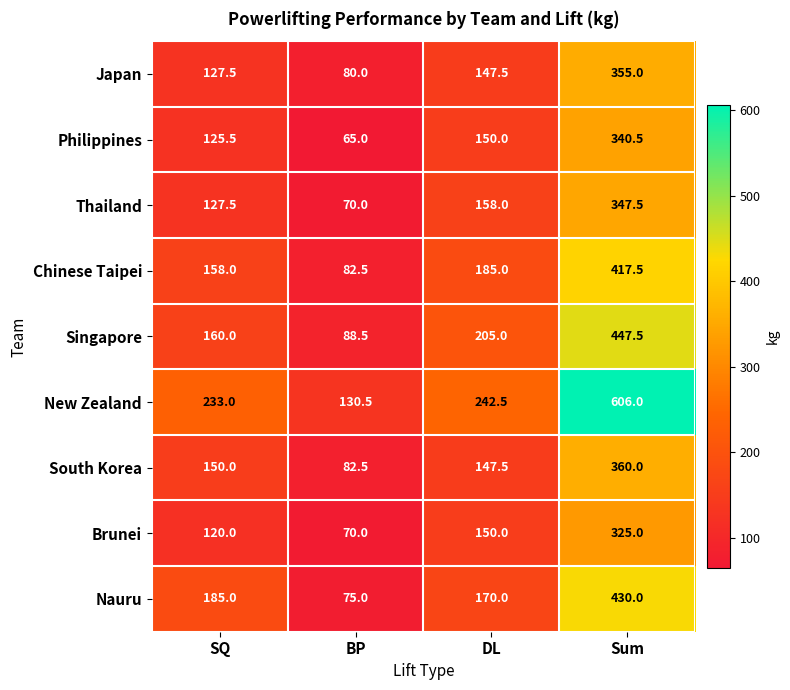

What is the difference between the New Zealand values at BP and Sum?

475.5